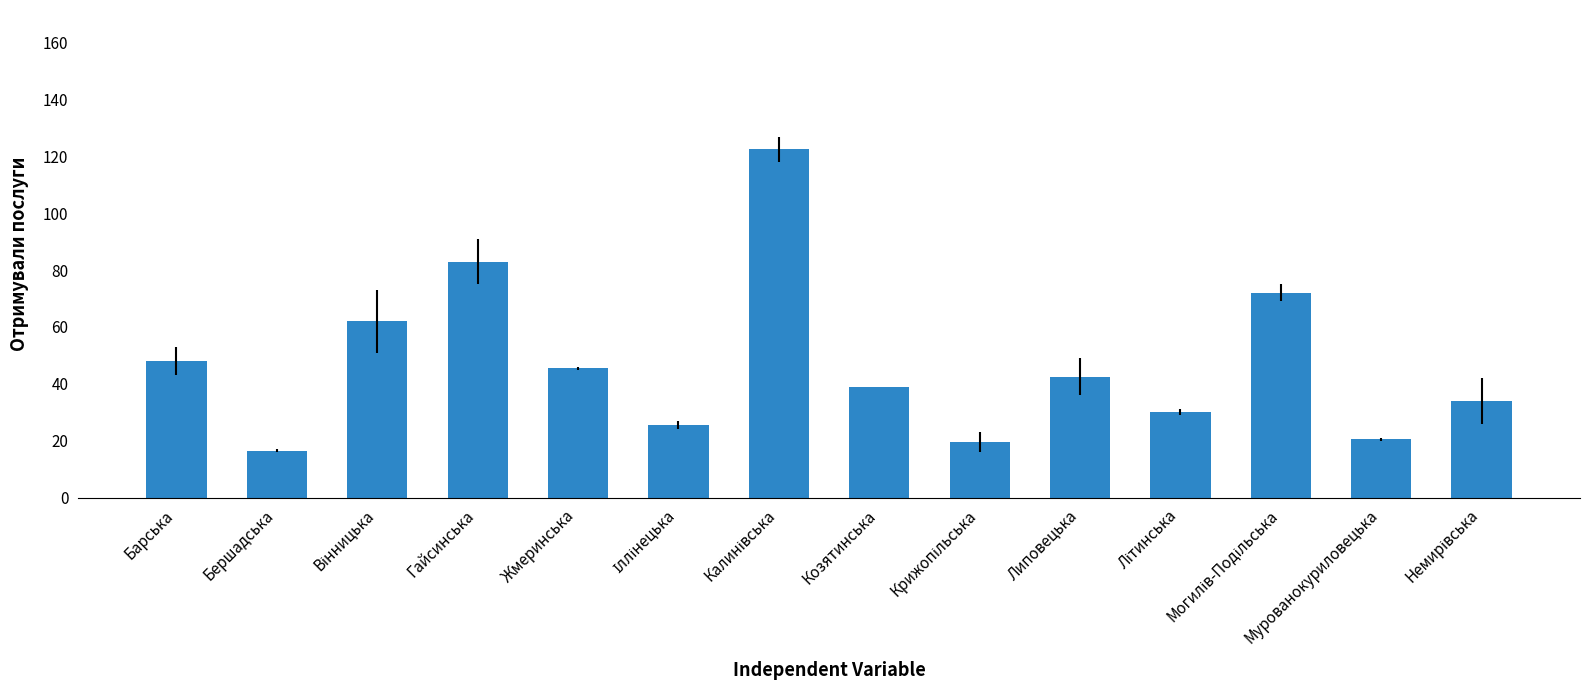

What is the value of the 7th bar from the left?

122.5